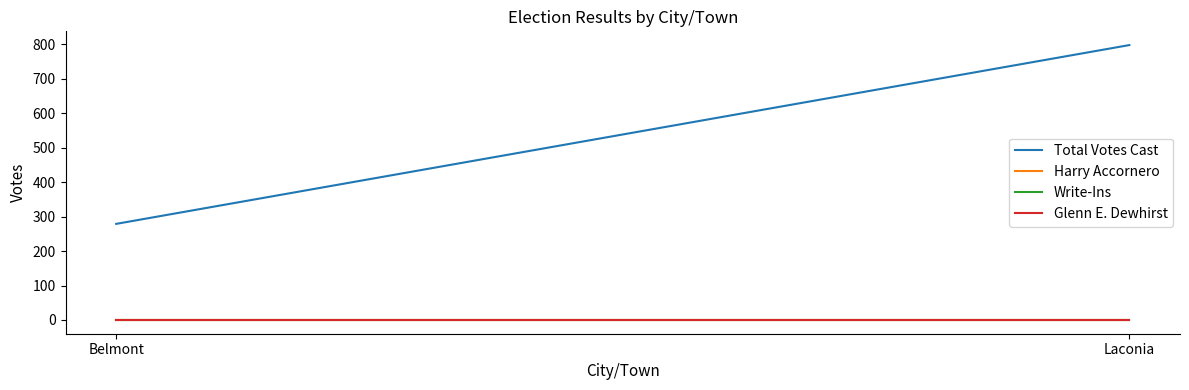

List the labels in order of Total Votes Cast value, smallest first.

Belmont, Laconia